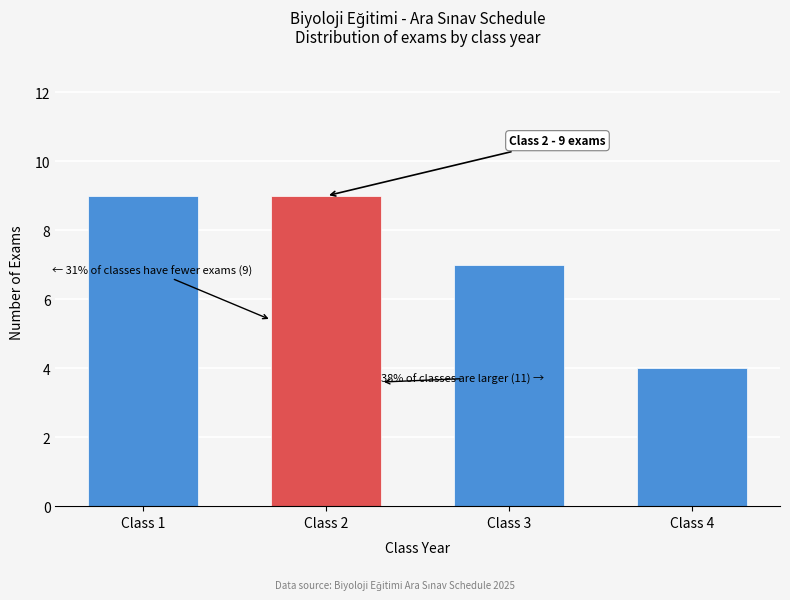

Reading right to left, list all the values displayed in this chart.

Class 4=4	Class 3=7	Class 2=9	Class 1=9